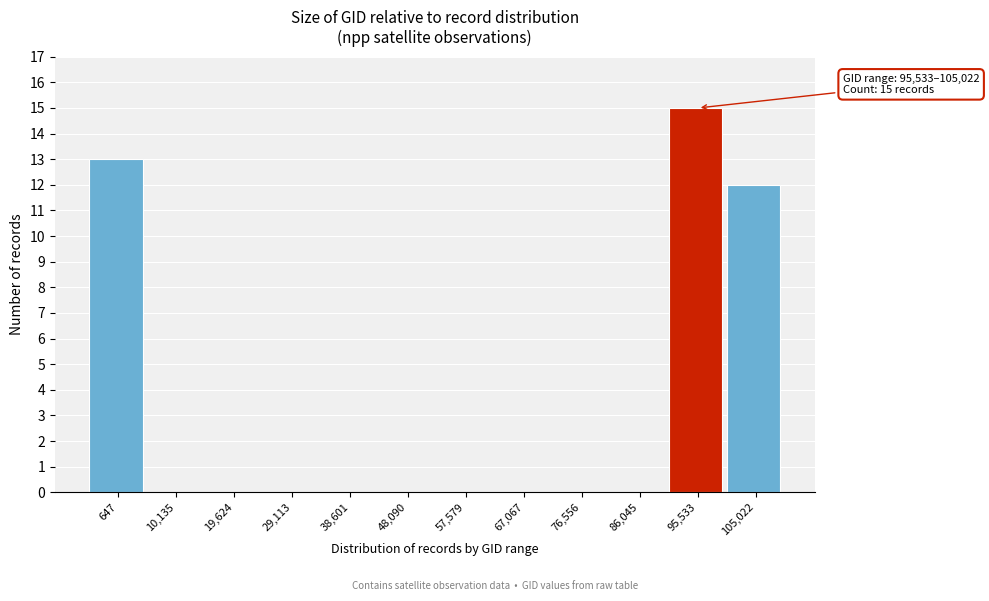

Reading right to left, what are all the values shown in this chart?

105,022=12	95,533=15	86,045=0	76,556=0	67,067=0	57,579=0	48,090=0	38,601=0	29,113=0	19,624=0	10,135=0	647=13